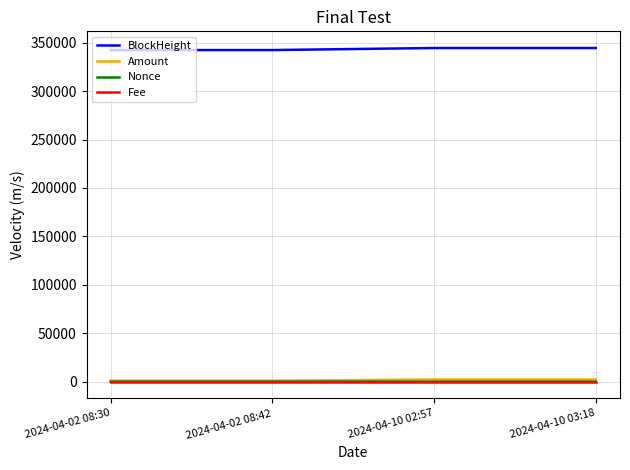

True or false: Fee and BlockHeight cross at least once.

False